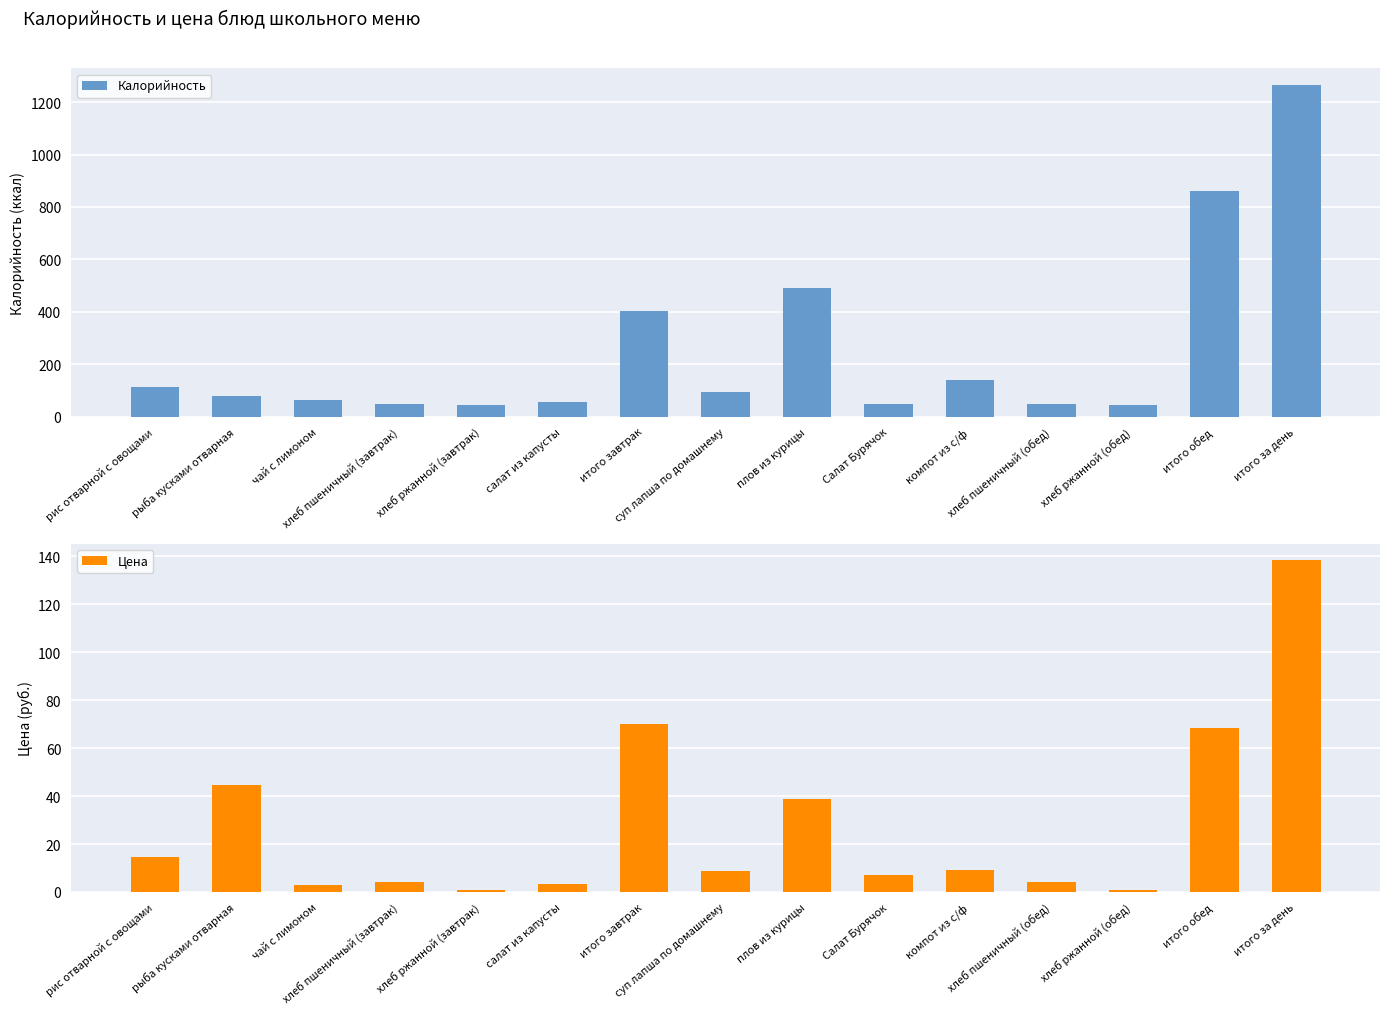

Reading left to right, list all the values displayed in this chart.

Калорийность: 112.0	80.0	62.0	47.0	46.0	57.0	404.0	95.0	489.0	47.0	138.0	47.0	46.0	862.0	1266.0
Цена: 14.5	44.5	3.1	4.0	0.8	3.3	70.1	8.8	38.7	7.1	9.0	4.0	0.8	68.2	138.4